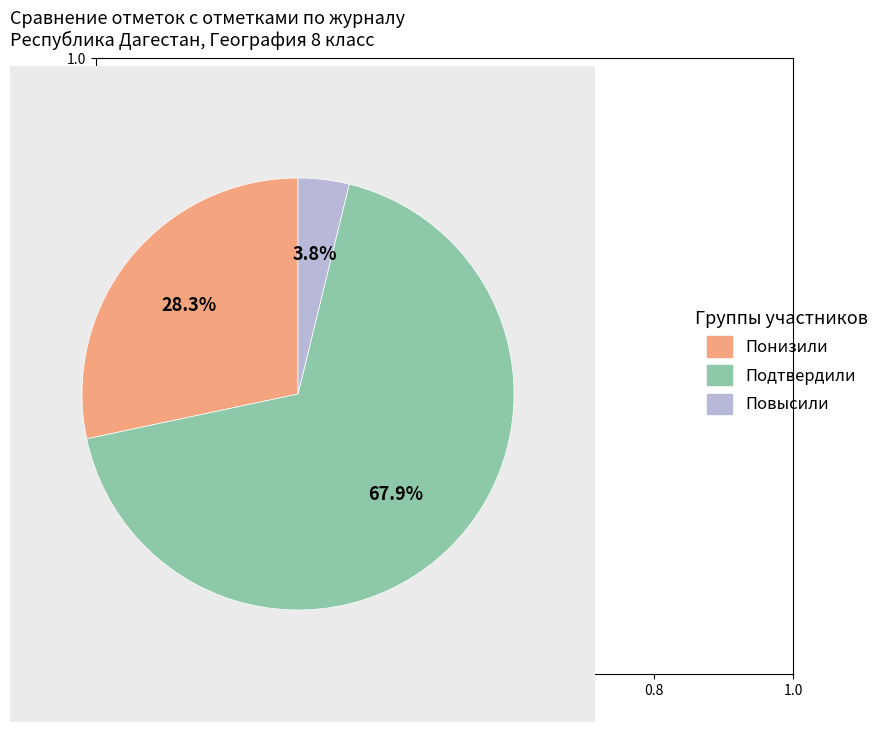

What is the majority slice?

Подтвердили